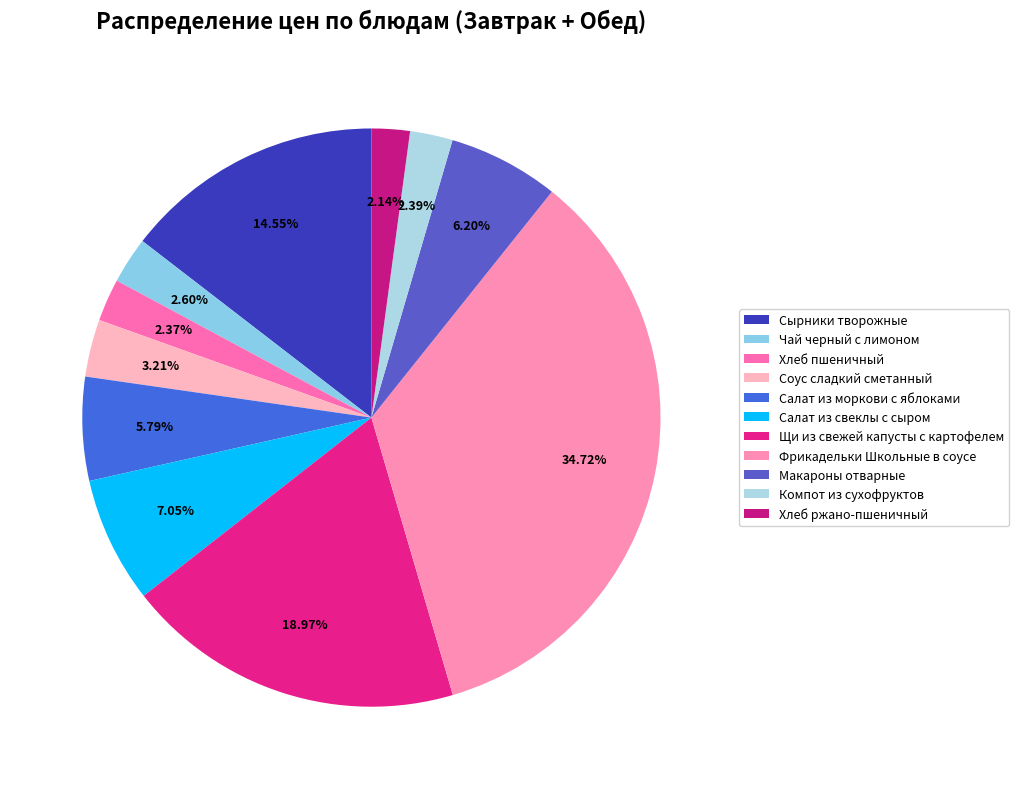

How many slices are in this pie chart?

11